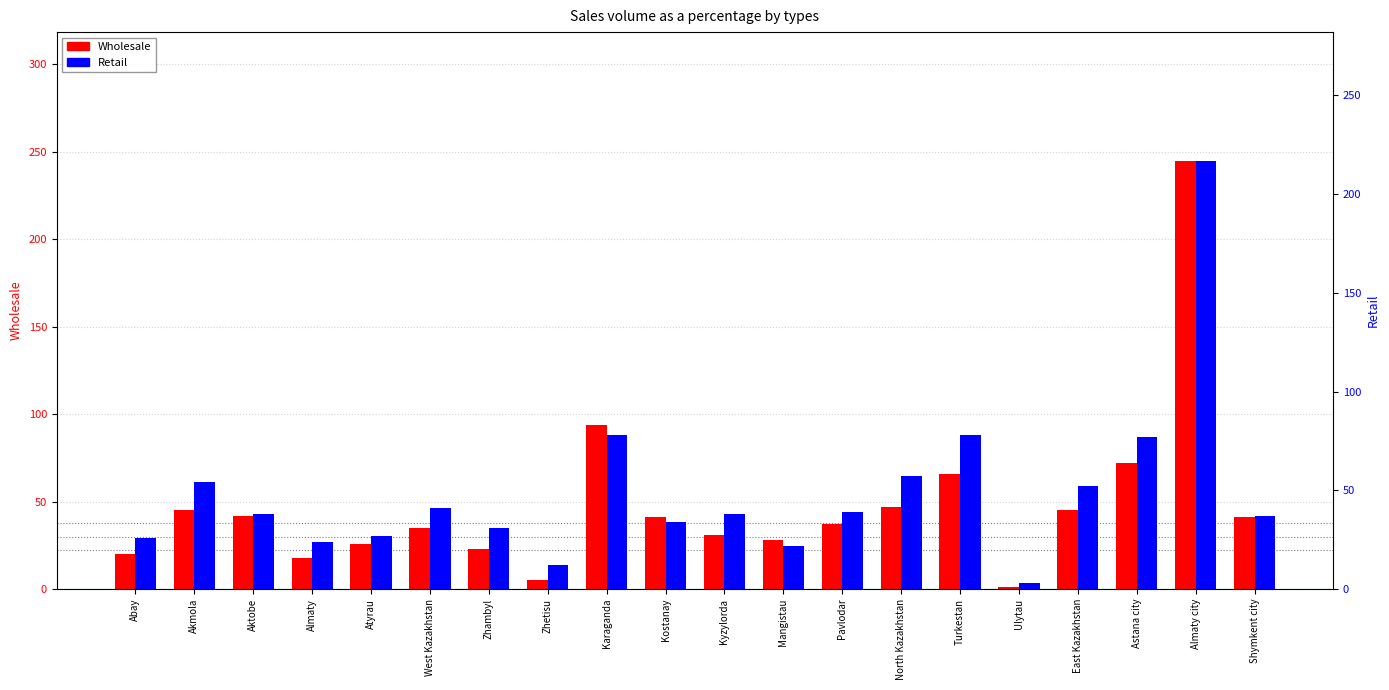

List the series in order of their peak value, highest first.

Wholesale, Retail